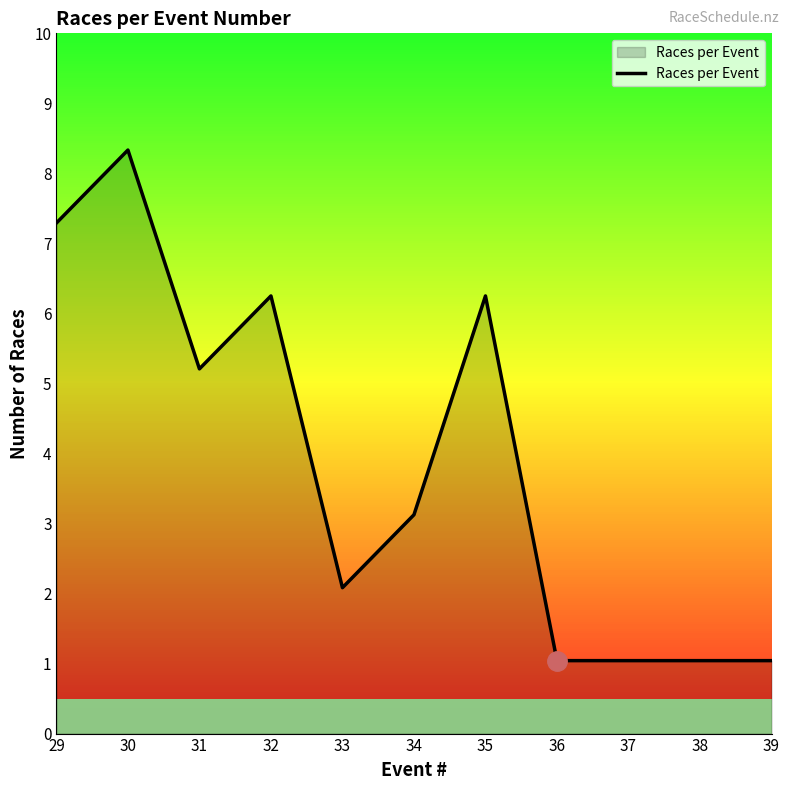

How many points are lower than both their immediate neighbors (excluding endpoints)?

2